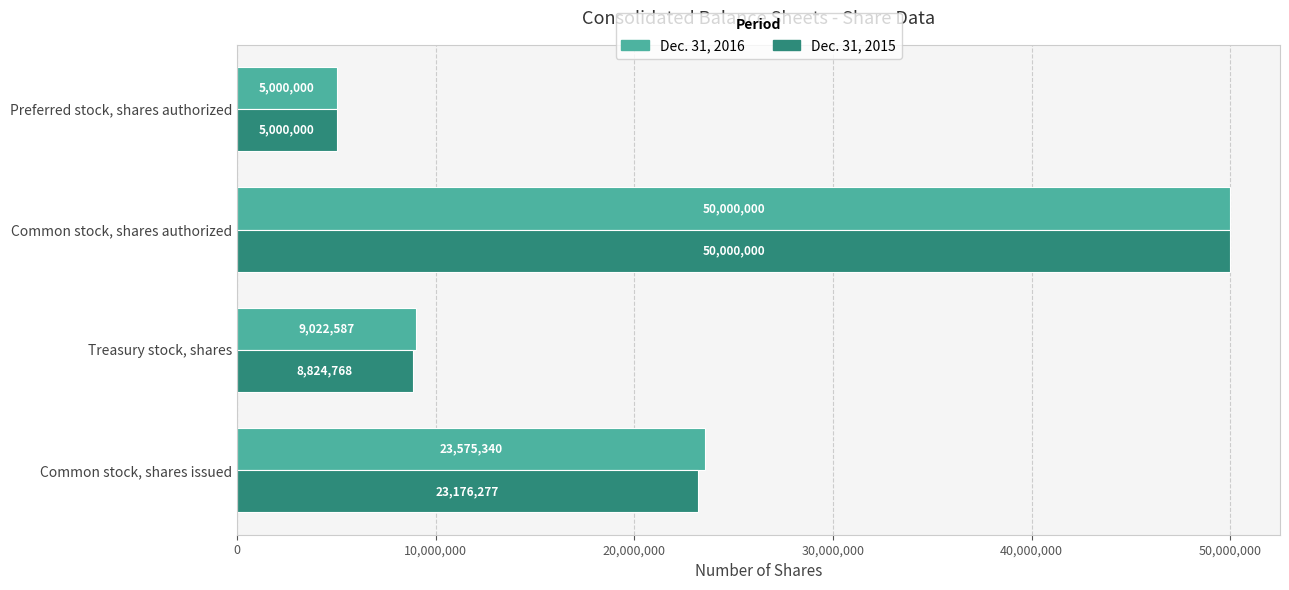

At which label is Dec. 31, 2015 closest to 27500000?

Common stock, shares issued